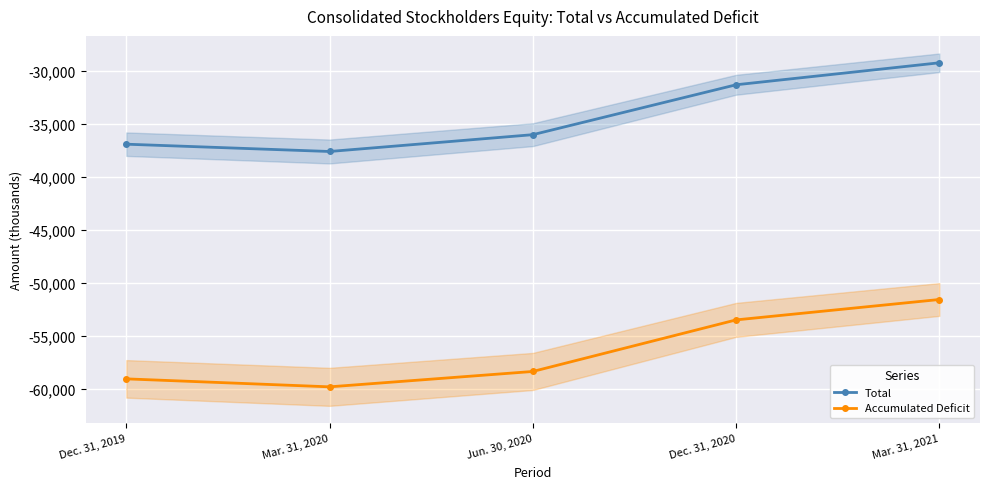

What is the total value across all series at Mar. 31, 2021?

-80813